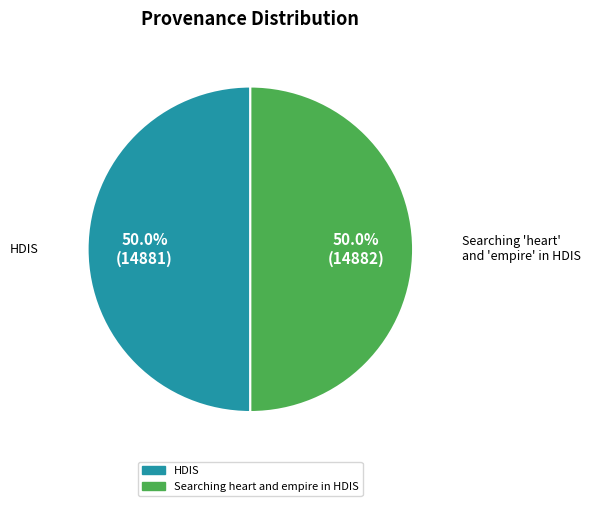

What percentage do HDIS and Searching heart and empire in HDIS together represent?

100.0%